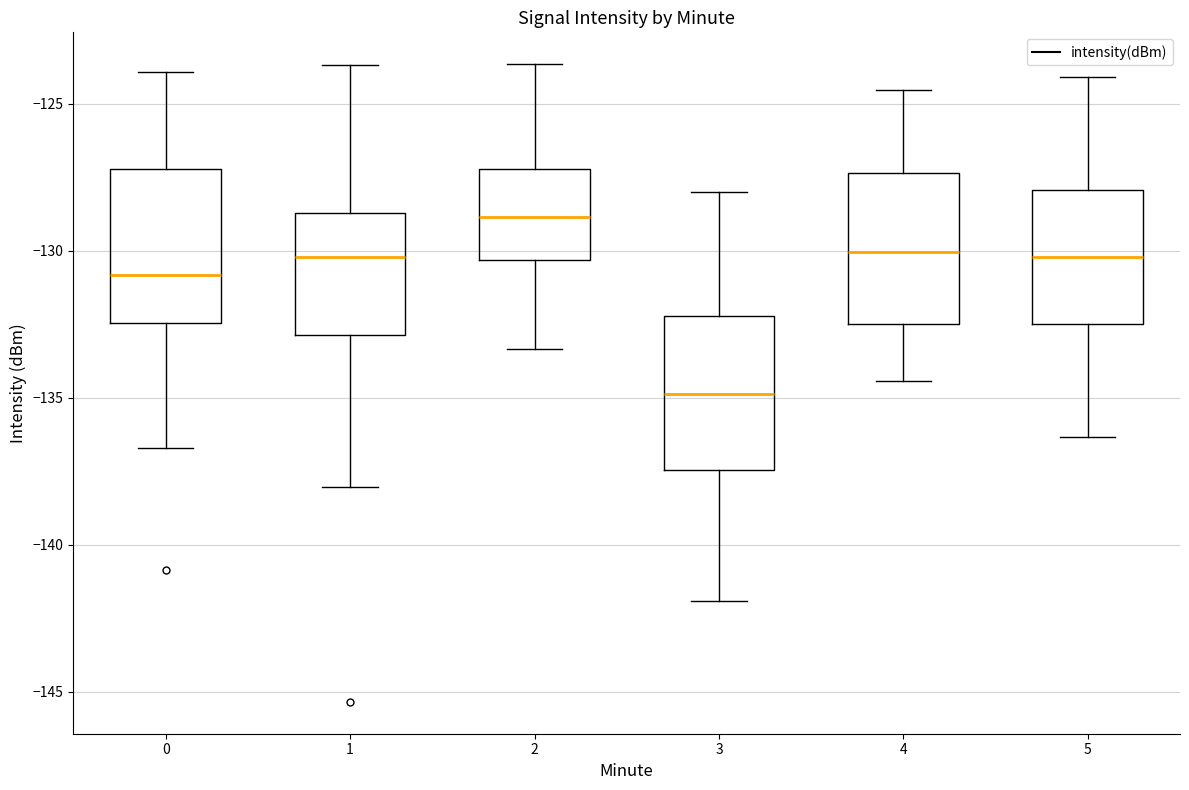

Where does the upper whisker of the box at x = 4 end on the y-axis? The values are not printed on the chart, so give them approximately, as read against the axis.

-124.5